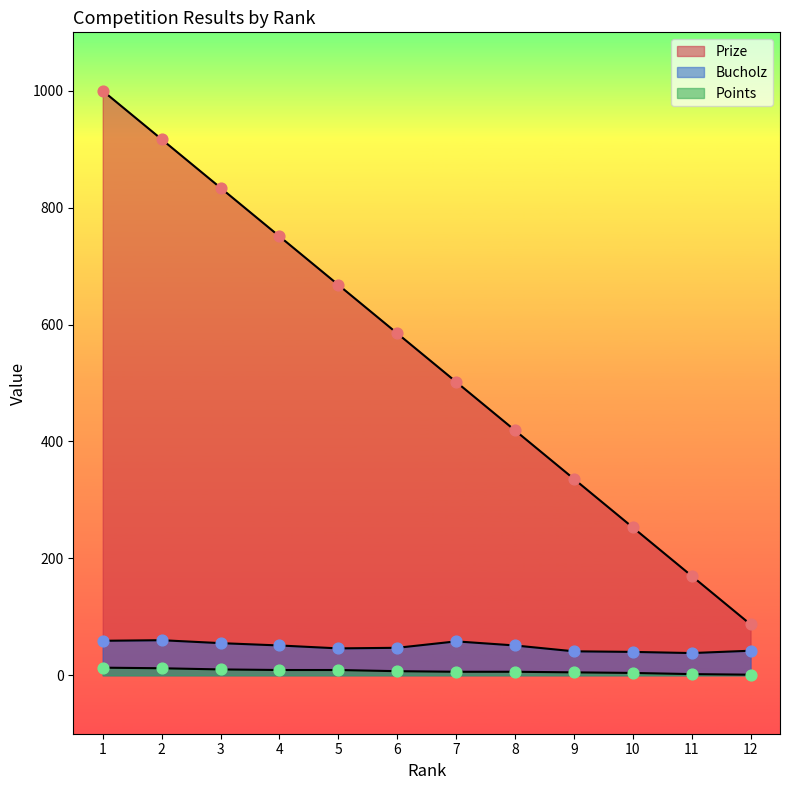

At which category is the sum across all series the highest?

1